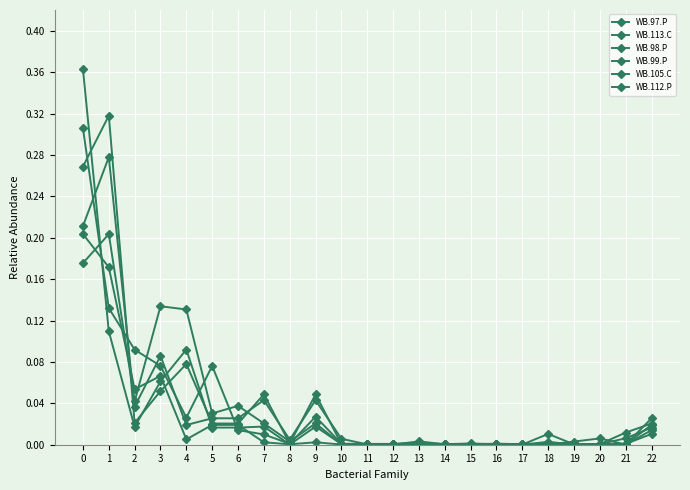

Rank the series by their maximum value, from highest to lowest.

WB.98.P, WB.105.C, WB.97.P, WB.112.P, WB.99.P, WB.113.C